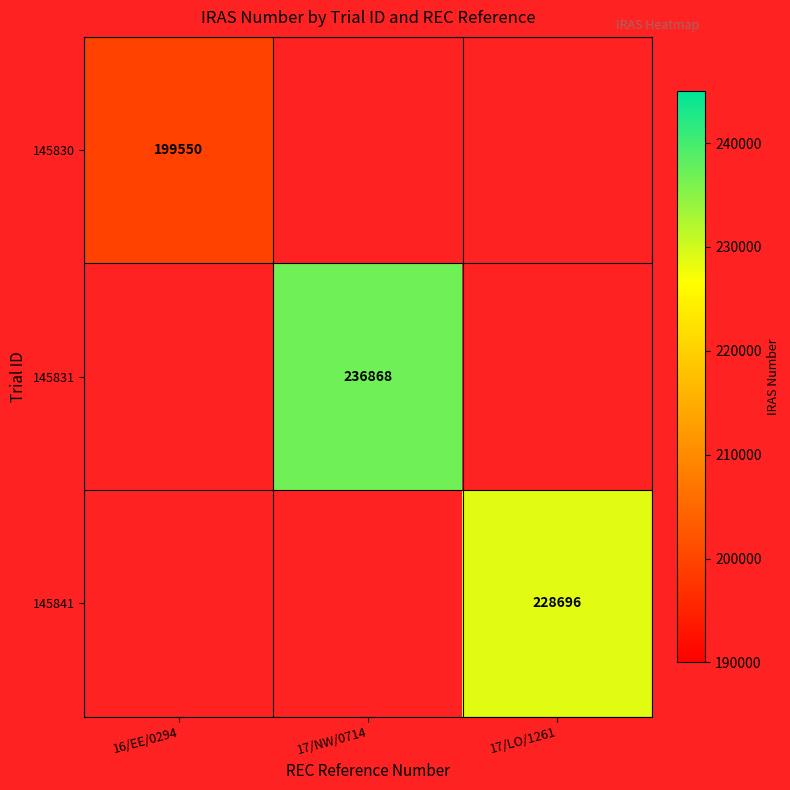

The value of 145841 at 17/LO/1261 is 343802. True or false?

False